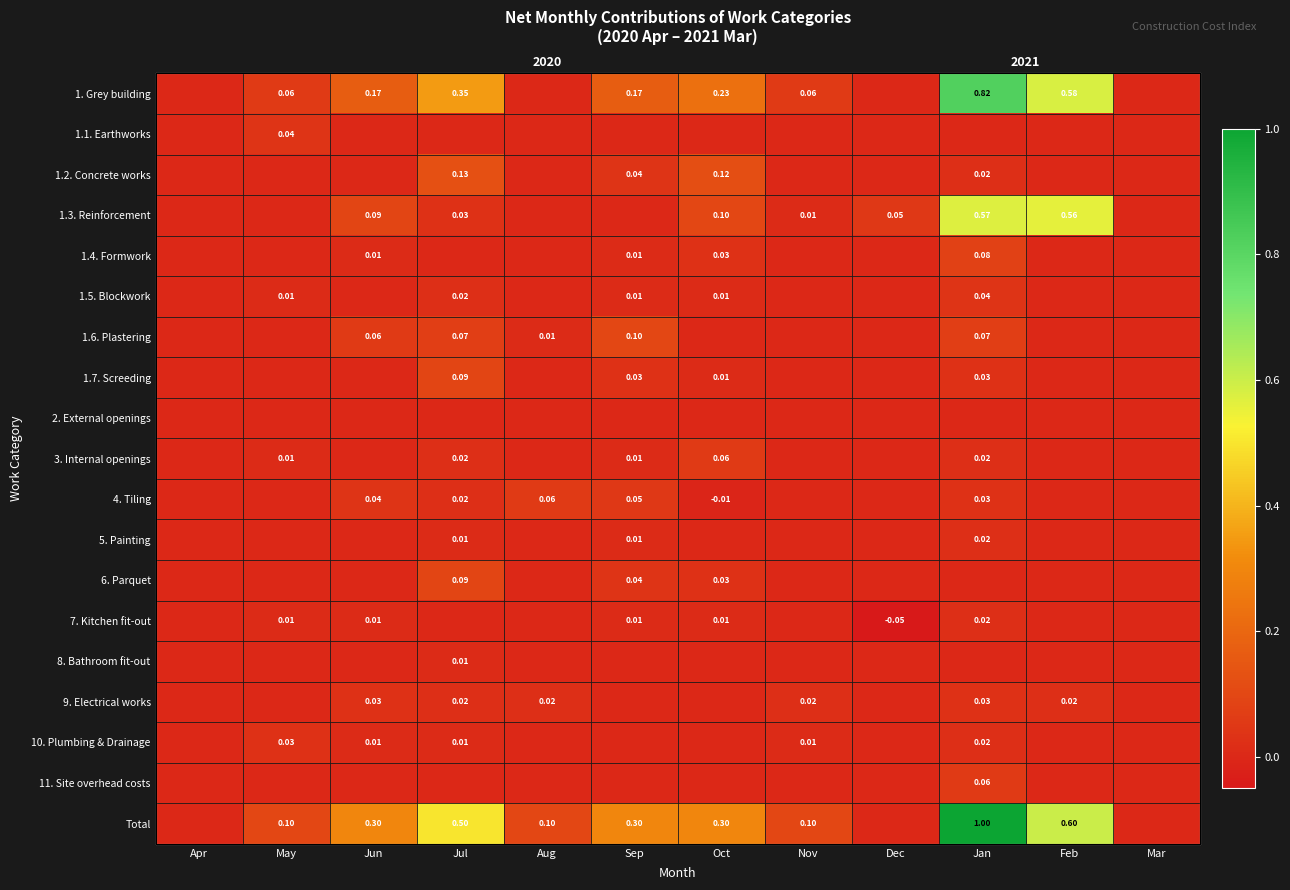

How many categories are shown in the chart?

12